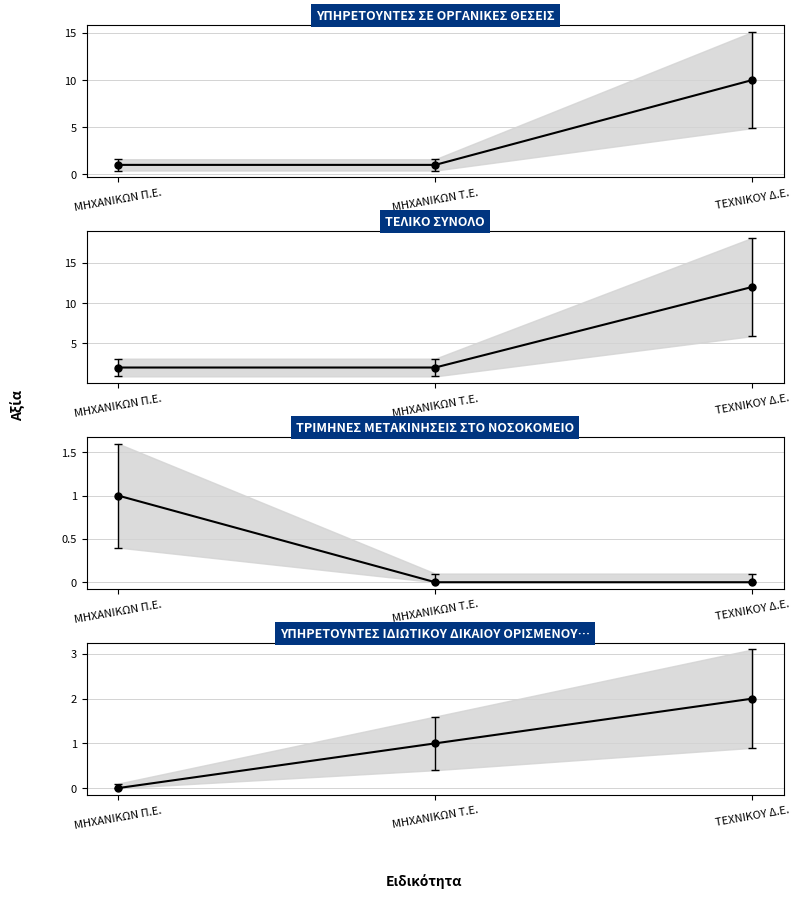

Which series has the widest spread of values?

ΤΕΛΙΚΟ ΣΥΝΟΛΟ